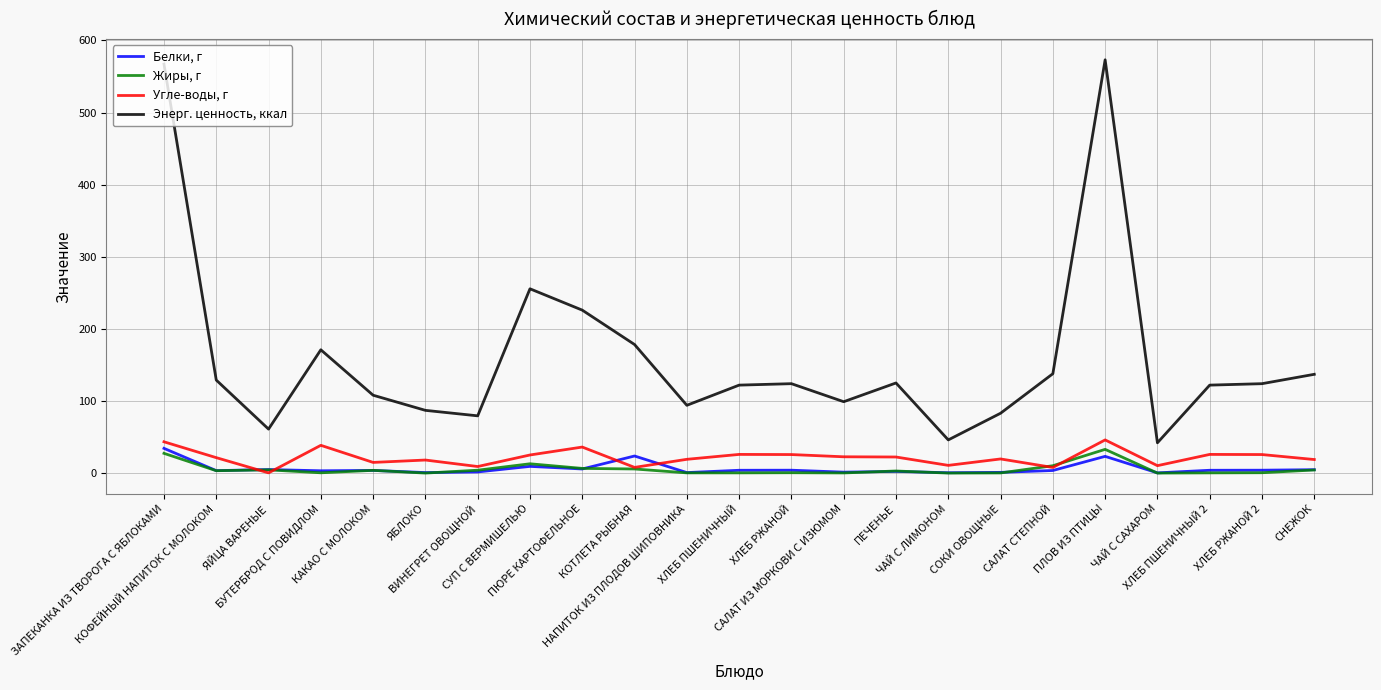

Which series changed the most between ЯЙЦА ВАРЕНЫЕ and САЛАТ СТЕПНОЙ?

Энерг. ценность, ккал